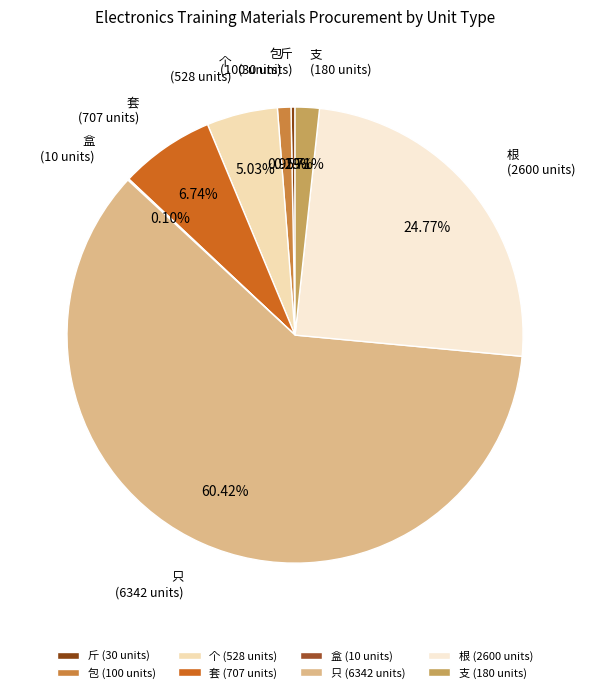

Does any single category account for the majority?

Yes